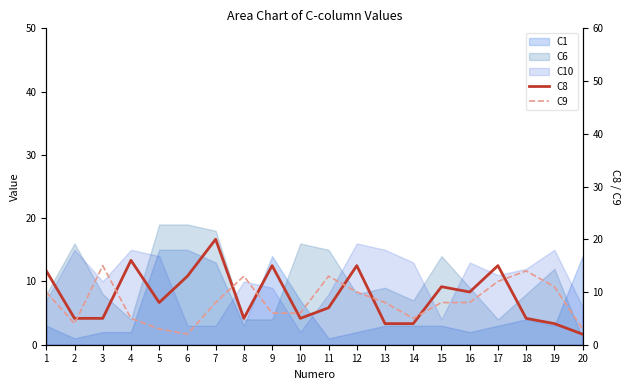

At how many categories does at least one series exceed 19?

1